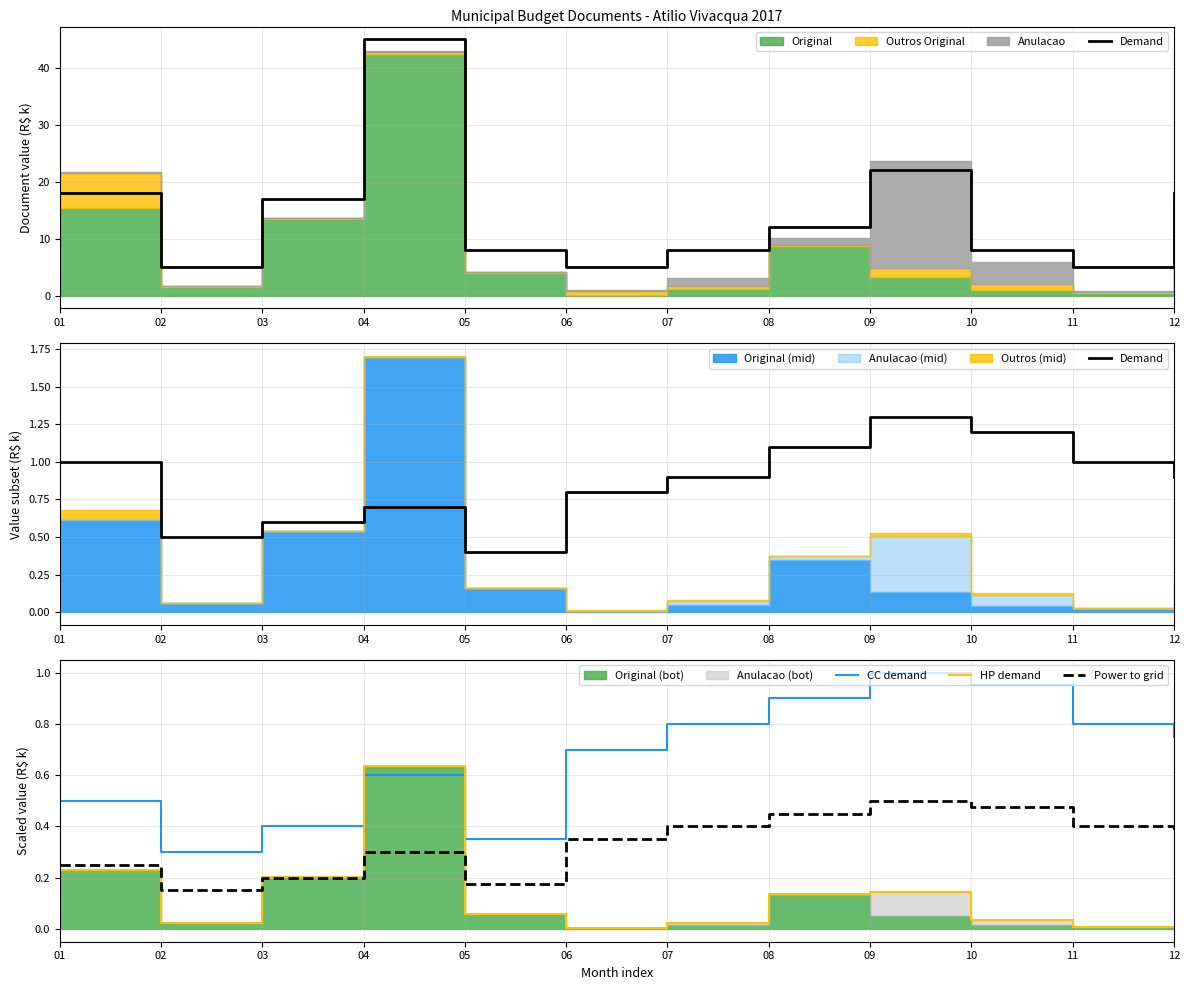

True or false: Demand has more than 2 interior local peaks.

False